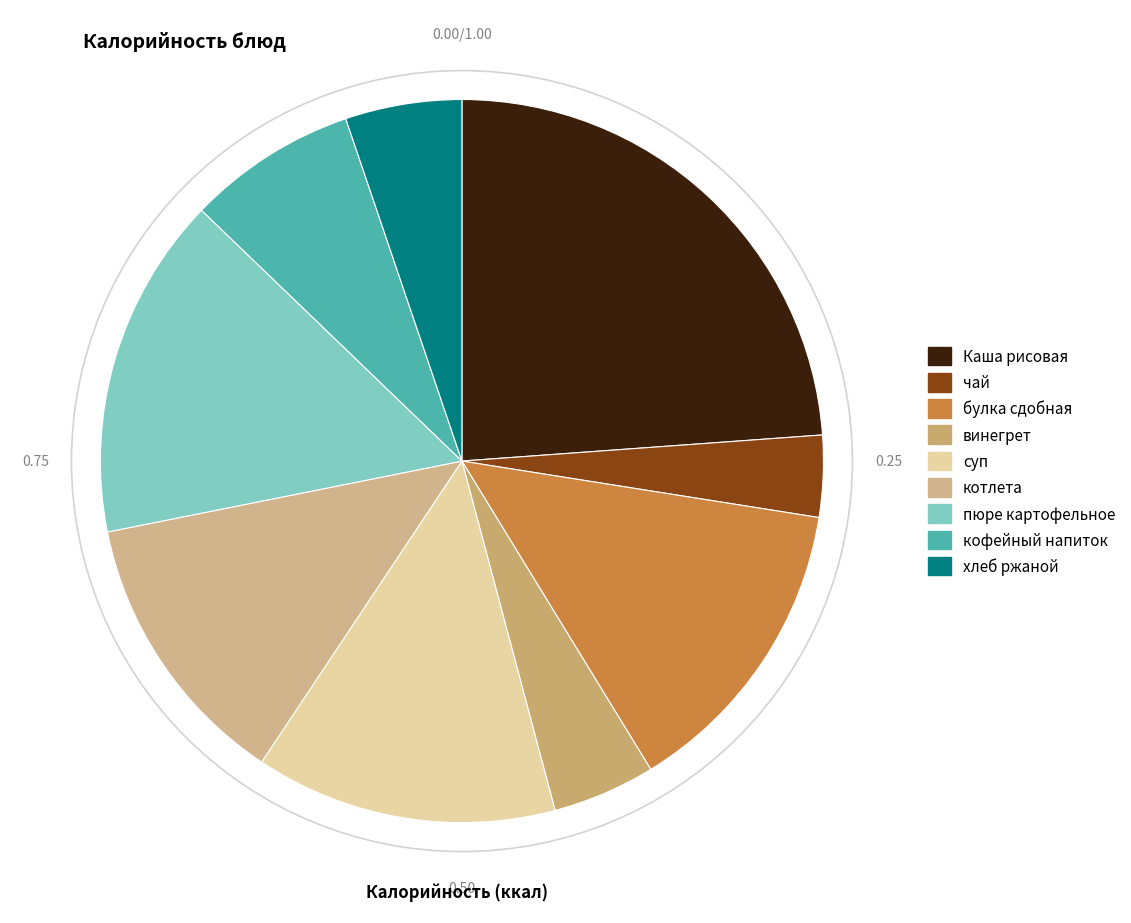

Is there a majority slice in this chart?

No